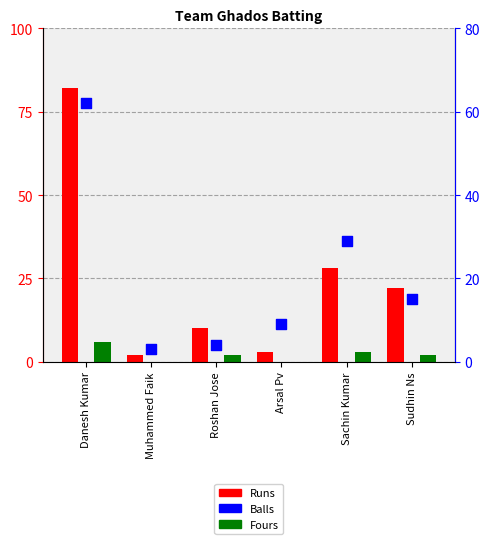

Which series has the widest spread of Y values?

Runs